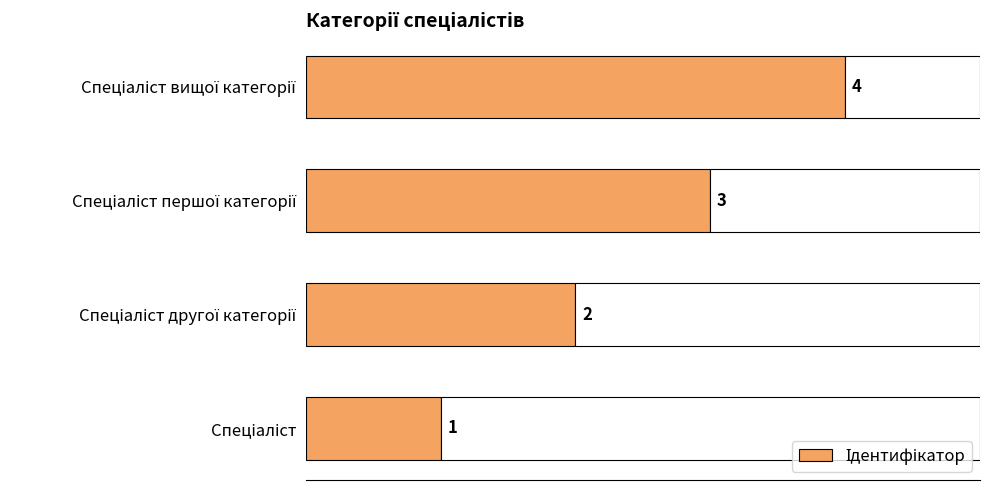

What is the difference between the maximum and minimum values?

3